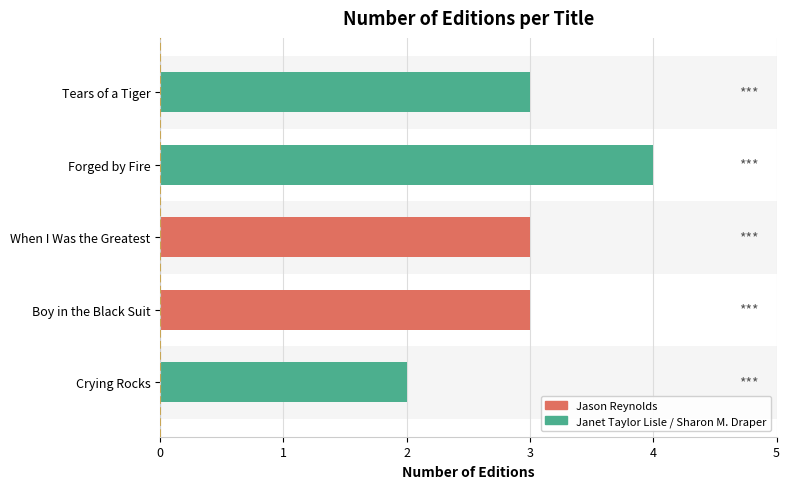

At which label does the data first exceed 3?

Forged by Fire